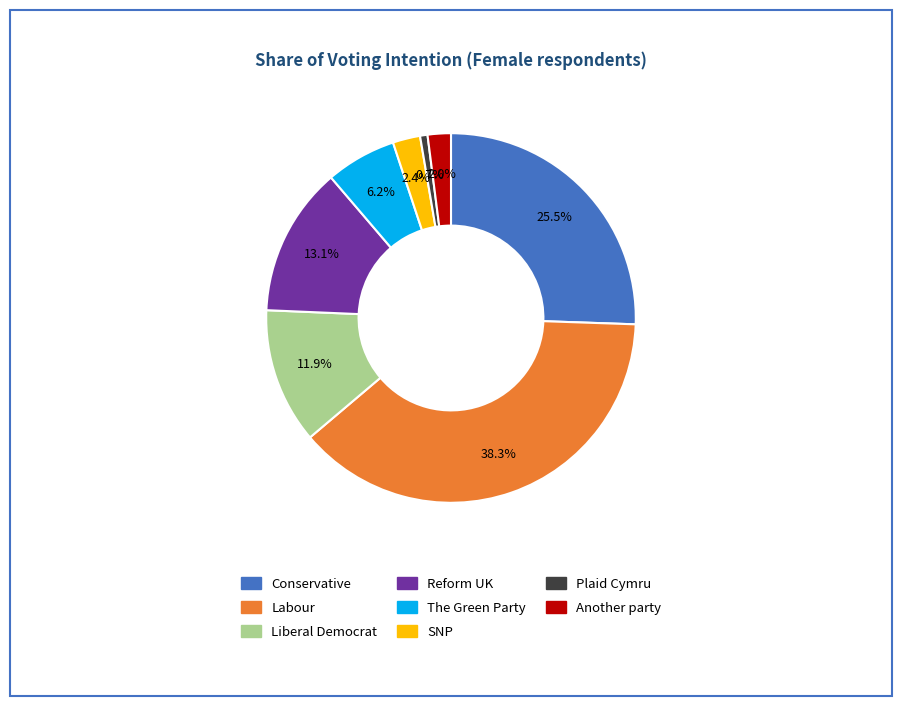

Does any single category account for the majority?

No